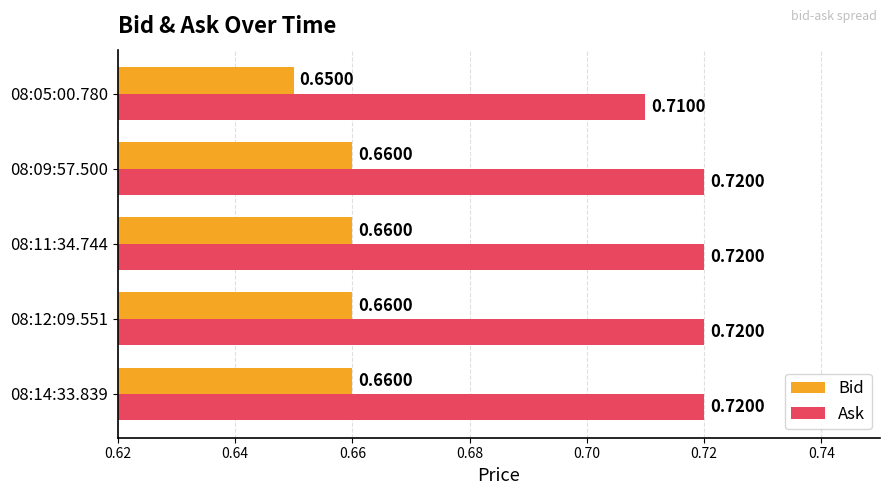

What is the sum of all Ask values?

3.6